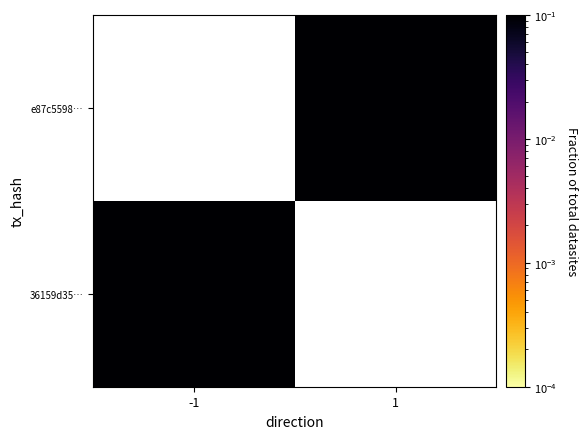

What is the smallest value displayed?

0.1